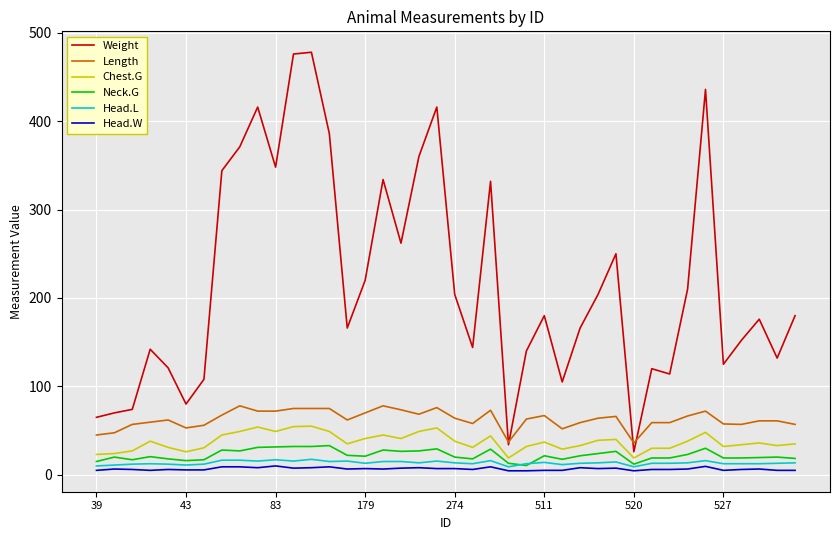

True or false: Chest.G and Head.W cross at least once.

False